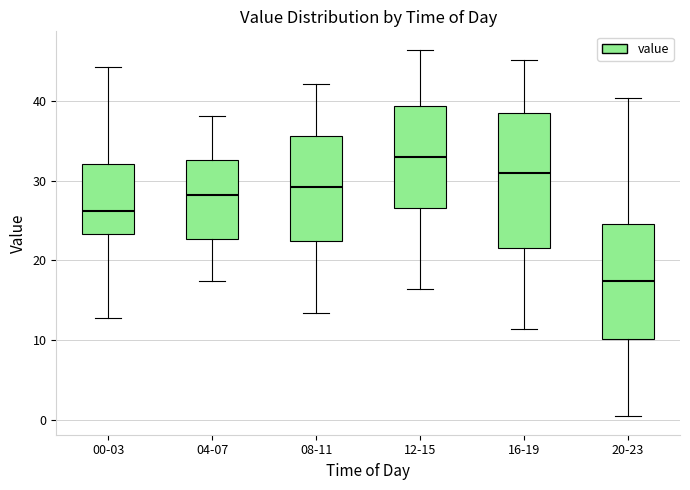

Reading left to right, read every box against the y-axis: the position of its median line, the range the box covers, and the ends of its whiskers. The values are not printed on the chart, so give them approximately, as read against the axis.

00-03: median 26, box 23 to 32, whiskers 13 to 44
04-07: median 28, box 23 to 33, whiskers 17 to 38
08-11: median 29, box 22 to 36, whiskers 13 to 42
12-15: median 33, box 27 to 39, whiskers 16 to 46
16-19: median 31, box 22 to 39, whiskers 11 to 45
20-23: median 17, box 10 to 25, whiskers 0 to 40